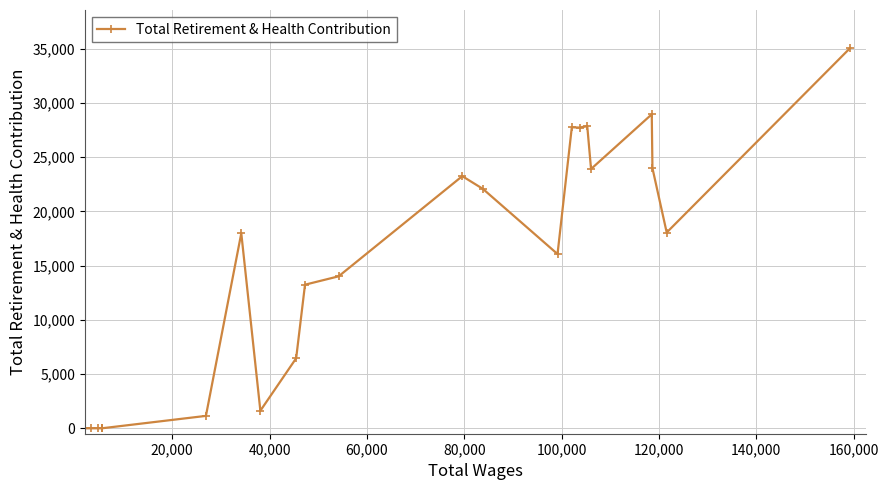

Does the chart have visible grid lines?

Yes